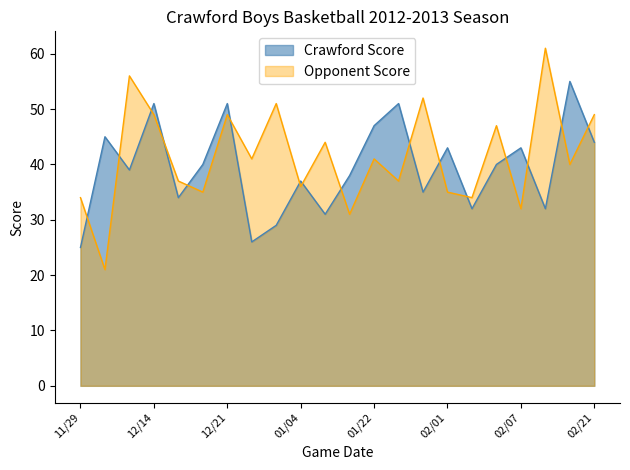

Is it true that Crawford Score equals 70 at 12/07?

False